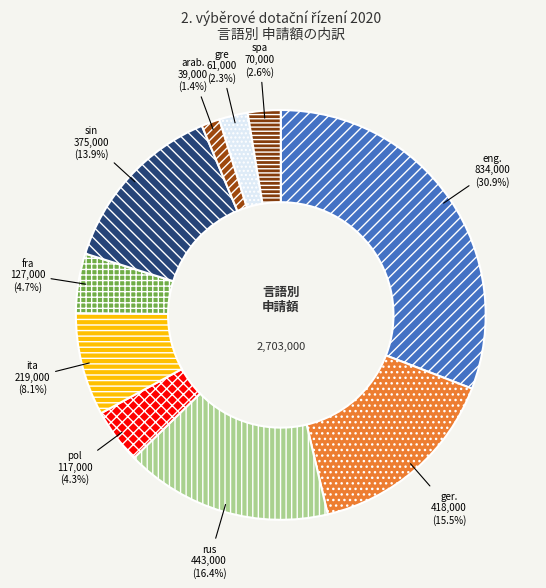

Which category has the smallest portion of the pie?

arab.